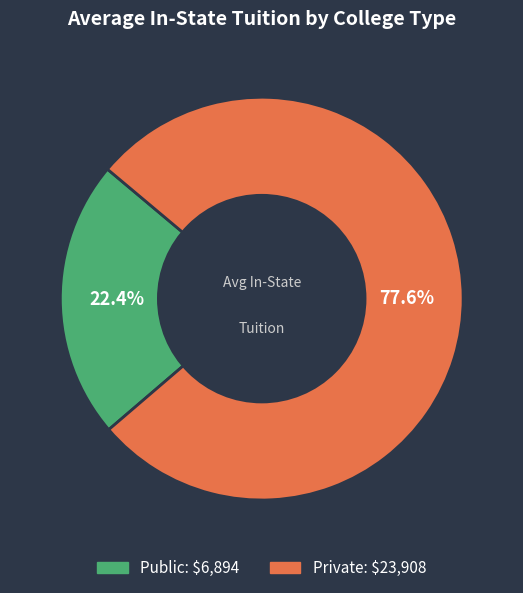

Rank the categories by value from highest to lowest.

Private, Public